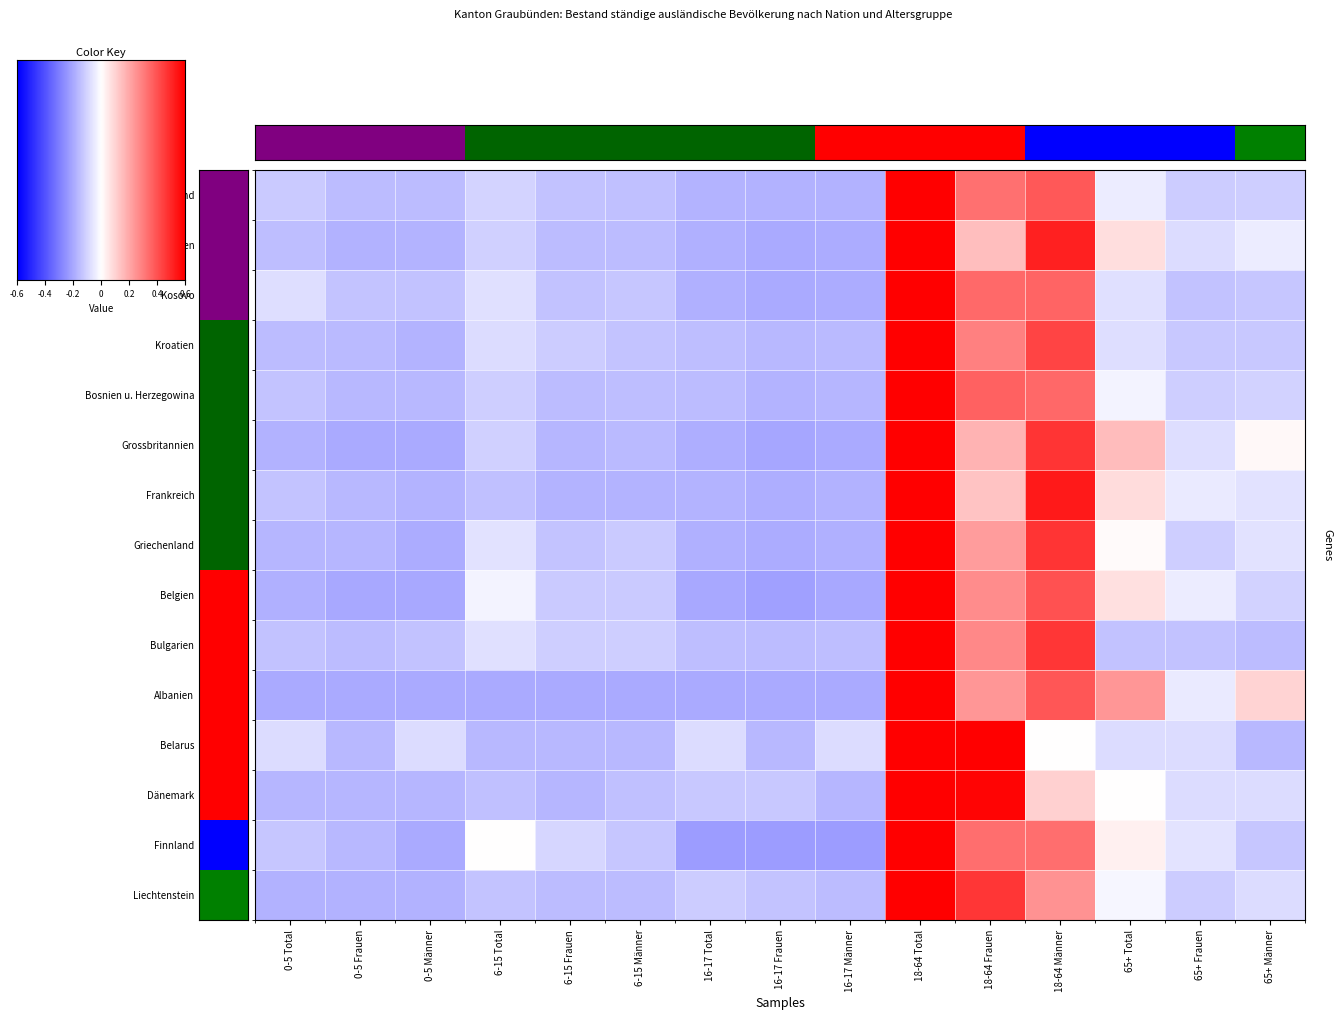

Reading left to right, extract all data points from this chart.

Deutschland: 0-5 Total=-0.4	0-5 Frauen=-0.5	0-5 Männer=-0.5	6-15 Total=-0.3	6-15 Frauen=-0.5	6-15 Männer=-0.5	16-17 Total=-0.6	16-17 Frauen=-0.6	16-17 Männer=-0.6	18-64 Total=2.0	18-64 Frauen=1.1	18-64 Männer=1.3	65+ Total=-0.1	65+ Frauen=-0.4	65+ Männer=-0.4
Italien: 0-5 Total=-0.5	0-5 Frauen=-0.6	0-5 Männer=-0.6	6-15 Total=-0.4	6-15 Frauen=-0.5	6-15 Männer=-0.5	16-17 Total=-0.6	16-17 Frauen=-0.7	16-17 Männer=-0.6	18-64 Total=2.0	18-64 Frauen=0.5	18-64 Männer=1.7	65+ Total=0.3	65+ Frauen=-0.3	65+ Männer=-0.2
Kosovo: 0-5 Total=-0.3	0-5 Frauen=-0.5	0-5 Männer=-0.5	6-15 Total=-0.2	6-15 Frauen=-0.5	6-15 Männer=-0.4	16-17 Total=-0.6	16-17 Frauen=-0.7	16-17 Männer=-0.6	18-64 Total=2.0	18-64 Frauen=1.2	18-64 Männer=1.2	65+ Total=-0.2	65+ Frauen=-0.5	65+ Männer=-0.5
Kroatien: 0-5 Total=-0.5	0-5 Frauen=-0.5	0-5 Männer=-0.6	6-15 Total=-0.3	6-15 Frauen=-0.4	6-15 Männer=-0.5	16-17 Total=-0.5	16-17 Frauen=-0.6	16-17 Männer=-0.5	18-64 Total=2.0	18-64 Frauen=1.0	18-64 Männer=1.5	65+ Total=-0.3	65+ Frauen=-0.4	65+ Männer=-0.4
Bosnien u. Herzegowina: 0-5 Total=-0.5	0-5 Frauen=-0.6	0-5 Männer=-0.6	6-15 Total=-0.4	6-15 Frauen=-0.5	6-15 Männer=-0.5	16-17 Total=-0.5	16-17 Frauen=-0.6	16-17 Männer=-0.6	18-64 Total=2.0	18-64 Frauen=1.2	18-64 Männer=1.2	65+ Total=-0.1	65+ Frauen=-0.4	65+ Männer=-0.3
Grossbritannien: 0-5 Total=-0.6	0-5 Frauen=-0.7	0-5 Männer=-0.7	6-15 Total=-0.4	6-15 Frauen=-0.6	6-15 Männer=-0.5	16-17 Total=-0.6	16-17 Frauen=-0.7	16-17 Männer=-0.7	18-64 Total=2.0	18-64 Frauen=0.6	18-64 Männer=1.6	65+ Total=0.5	65+ Frauen=-0.3	65+ Männer=0.0
Frankreich: 0-5 Total=-0.5	0-5 Frauen=-0.5	0-5 Männer=-0.6	6-15 Total=-0.5	6-15 Frauen=-0.6	6-15 Männer=-0.6	16-17 Total=-0.6	16-17 Frauen=-0.6	16-17 Männer=-0.6	18-64 Total=2.0	18-64 Frauen=0.5	18-64 Männer=1.8	65+ Total=0.3	65+ Frauen=-0.2	65+ Männer=-0.2
Griechenland: 0-5 Total=-0.6	0-5 Frauen=-0.6	0-5 Männer=-0.7	6-15 Total=-0.2	6-15 Frauen=-0.5	6-15 Männer=-0.4	16-17 Total=-0.6	16-17 Frauen=-0.7	16-17 Männer=-0.6	18-64 Total=2.0	18-64 Frauen=0.8	18-64 Männer=1.6	65+ Total=0.0	65+ Frauen=-0.4	65+ Männer=-0.2
Belgien: 0-5 Total=-0.6	0-5 Frauen=-0.7	0-5 Männer=-0.7	6-15 Total=-0.1	6-15 Frauen=-0.4	6-15 Männer=-0.4	16-17 Total=-0.7	16-17 Frauen=-0.7	16-17 Männer=-0.7	18-64 Total=2.0	18-64 Frauen=0.9	18-64 Männer=1.4	65+ Total=0.2	65+ Frauen=-0.2	65+ Männer=-0.4
Bulgarien: 0-5 Total=-0.5	0-5 Frauen=-0.5	0-5 Männer=-0.5	6-15 Total=-0.2	6-15 Frauen=-0.4	6-15 Männer=-0.4	16-17 Total=-0.5	16-17 Frauen=-0.5	16-17 Männer=-0.5	18-64 Total=2.0	18-64 Frauen=0.9	18-64 Männer=1.6	65+ Total=-0.5	65+ Frauen=-0.5	65+ Männer=-0.5
Albanien: 0-5 Total=-0.7	0-5 Frauen=-0.7	0-5 Männer=-0.7	6-15 Total=-0.7	6-15 Frauen=-0.7	6-15 Männer=-0.7	16-17 Total=-0.7	16-17 Frauen=-0.7	16-17 Männer=-0.7	18-64 Total=2.0	18-64 Frauen=0.8	18-64 Männer=1.3	65+ Total=0.8	65+ Frauen=-0.2	65+ Männer=0.3
Belarus: 0-5 Total=-0.3	0-5 Frauen=-0.6	0-5 Männer=-0.3	6-15 Total=-0.6	6-15 Frauen=-0.6	6-15 Männer=-0.6	16-17 Total=-0.3	16-17 Frauen=-0.6	16-17 Männer=-0.3	18-64 Total=2.0	18-64 Frauen=2.0	18-64 Männer=0.0	65+ Total=-0.3	65+ Frauen=-0.3	65+ Männer=-0.6
Dänemark: 0-5 Total=-0.6	0-5 Frauen=-0.6	0-5 Männer=-0.6	6-15 Total=-0.5	6-15 Frauen=-0.6	6-15 Männer=-0.5	16-17 Total=-0.4	16-17 Frauen=-0.4	16-17 Männer=-0.6	18-64 Total=2.0	18-64 Frauen=2.0	18-64 Männer=0.4	65+ Total=0.0	65+ Frauen=-0.3	65+ Männer=-0.3
Finnland: 0-5 Total=-0.4	0-5 Frauen=-0.6	0-5 Männer=-0.7	6-15 Total=0.0	6-15 Frauen=-0.3	6-15 Männer=-0.4	16-17 Total=-0.8	16-17 Frauen=-0.8	16-17 Männer=-0.8	18-64 Total=2.0	18-64 Frauen=1.1	18-64 Männer=1.1	65+ Total=0.1	65+ Frauen=-0.2	65+ Männer=-0.4
Liechtenstein: 0-5 Total=-0.6	0-5 Frauen=-0.6	0-5 Männer=-0.6	6-15 Total=-0.5	6-15 Frauen=-0.5	6-15 Männer=-0.5	16-17 Total=-0.4	16-17 Frauen=-0.5	16-17 Männer=-0.5	18-64 Total=2.0	18-64 Frauen=1.6	18-64 Männer=0.8	65+ Total=-0.1	65+ Frauen=-0.4	65+ Männer=-0.3